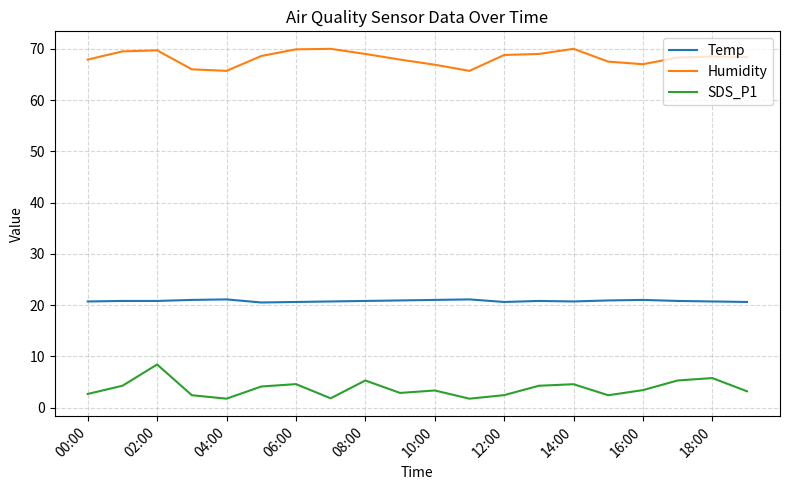

True or false: Temp has more than 0 interior local peaks.

True